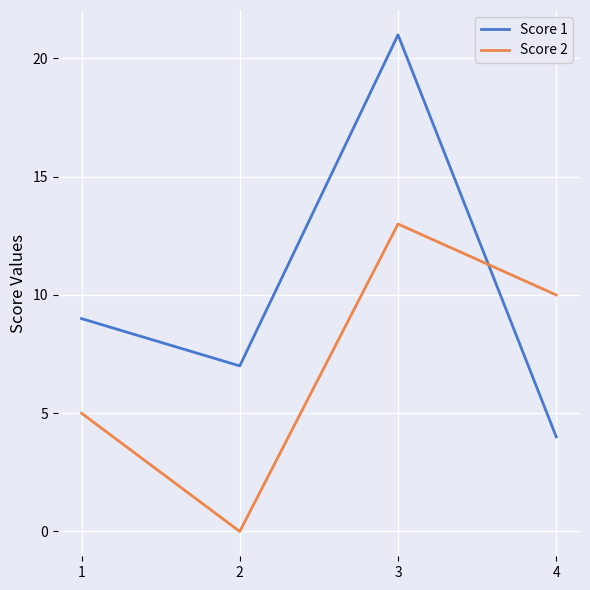

What is the total value across all series at 2?

7